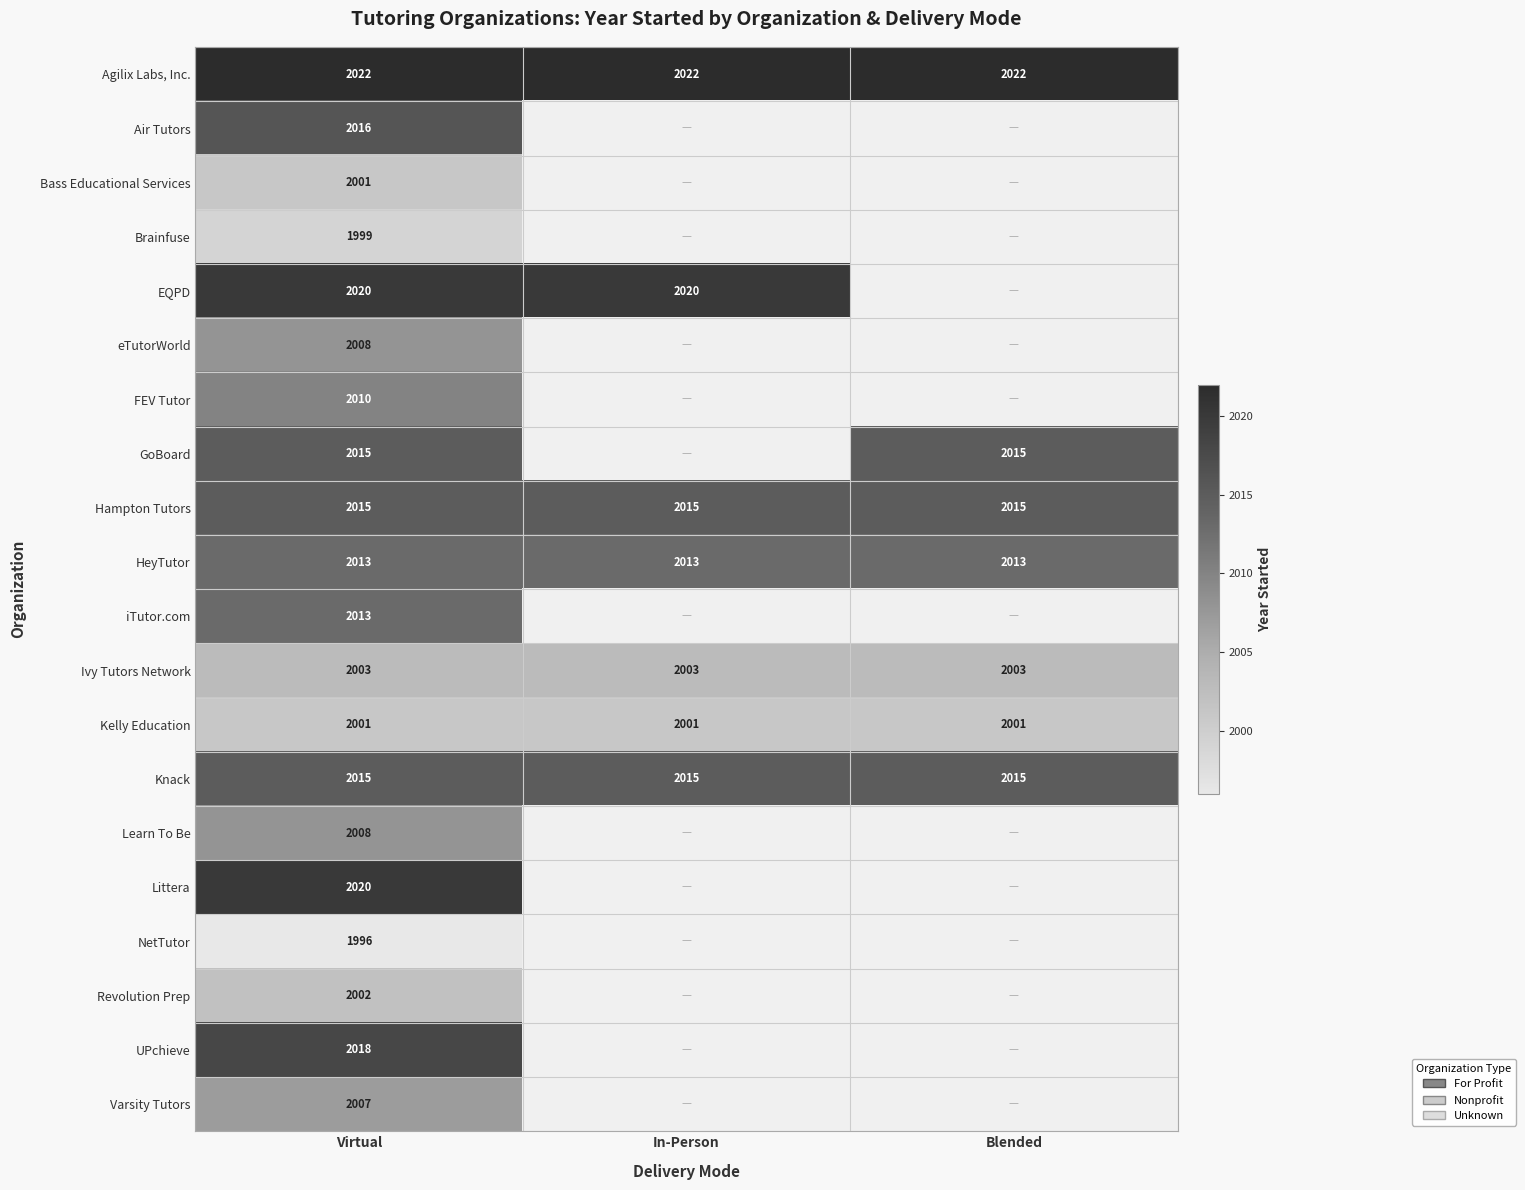

True or false: Hampton Tutors has a value of 2912 at Blended.

False